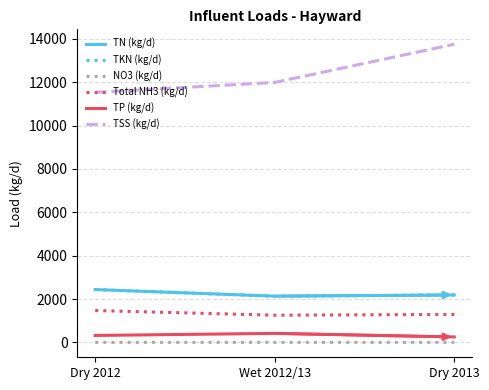

Is the value of TN (kg/d) at Wet 2012/13 greater than the value of TP (kg/d) at Wet 2012/13?

Yes